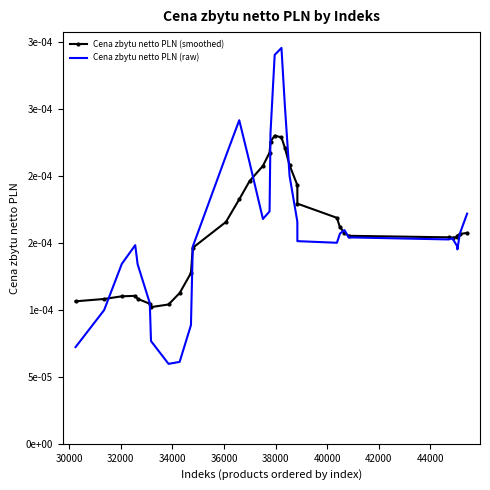

What are all the series names shown in the legend?

Cena zbytu netto PLN (smoothed), Cena zbytu netto PLN (raw)